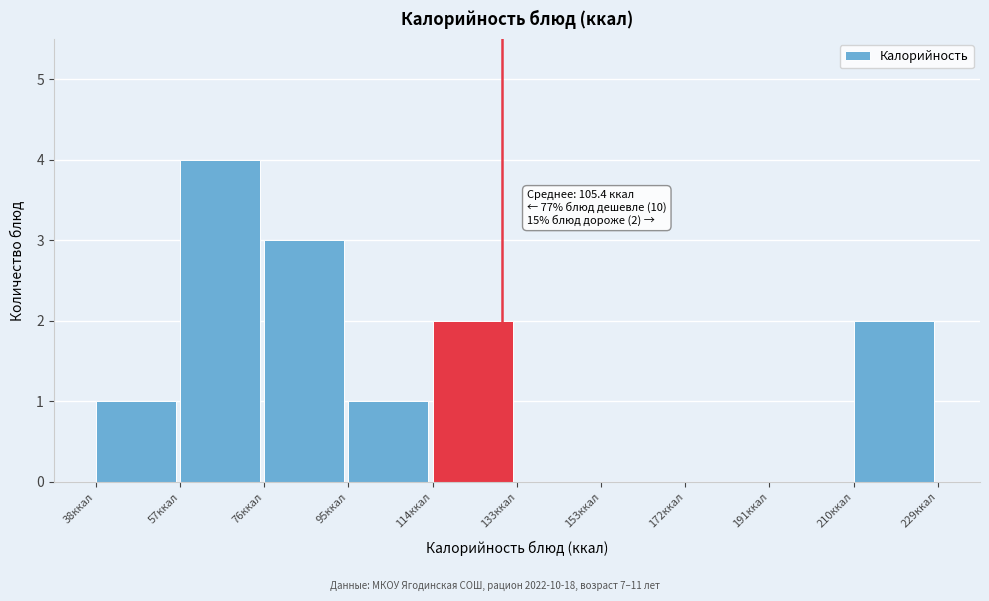

Which range on the x-axis has the tallest bar?

56 to 76